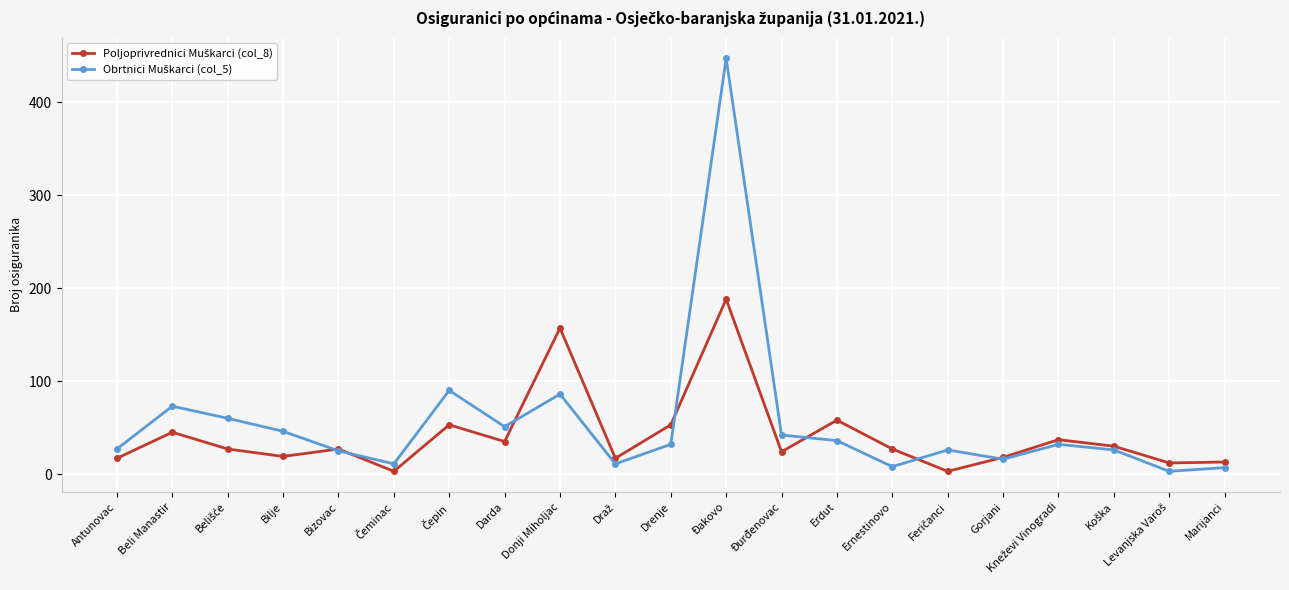

At which category is the sum across all series the highest?

Đakovo